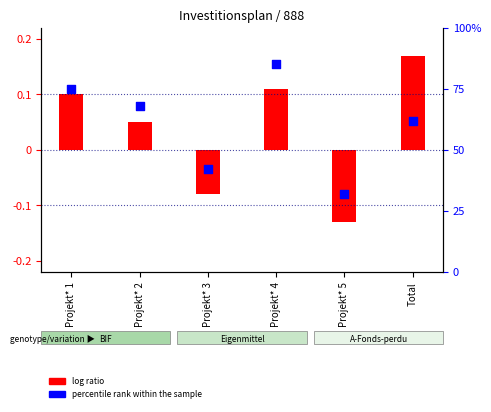

Between Projekt* 1 and Projekt* 3, which is larger?

Projekt* 1